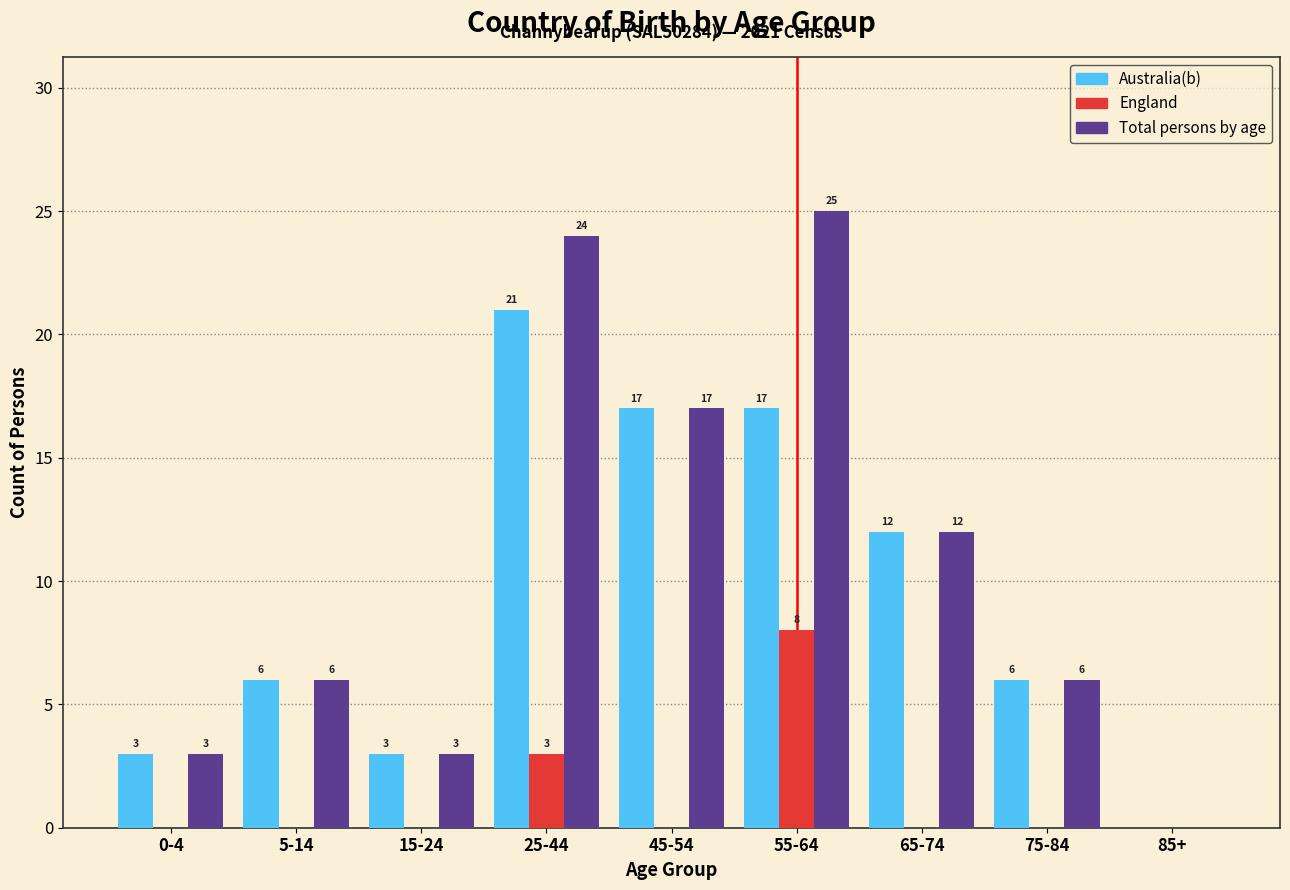

Reading left to right, list all the values displayed in this chart.

Australia(b): 0-4=3	5-14=6	15-24=3	25-44=21	45-54=17	55-64=17	65-74=12	75-84=6	85+=0
England: 0-4=0	5-14=0	15-24=0	25-44=3	45-54=0	55-64=8	65-74=0	75-84=0	85+=0
Total persons by age: 0-4=3	5-14=6	15-24=3	25-44=24	45-54=17	55-64=25	65-74=12	75-84=6	85+=0